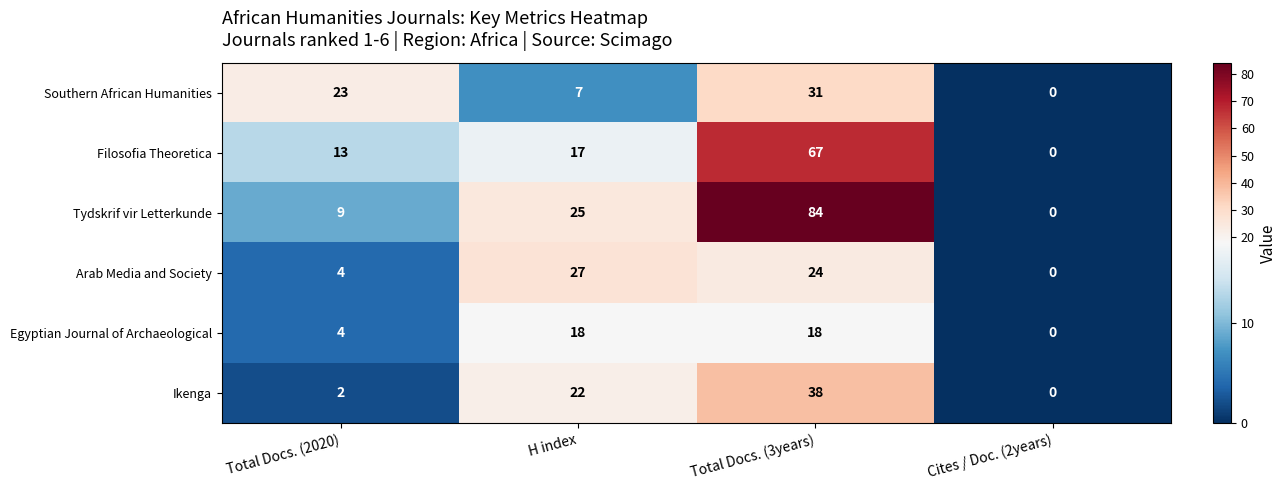

What is the sum of all Filosofia Theoretica values?

97